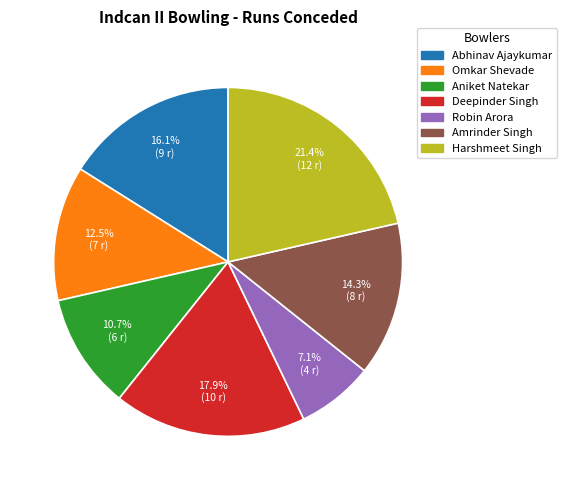

Which category has the biggest portion of the pie?

Harshmeet Singh